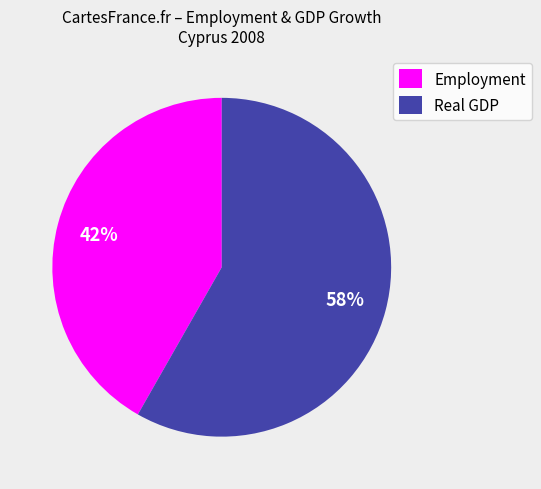

Which has a higher value, Employment or Real GDP?

Real GDP